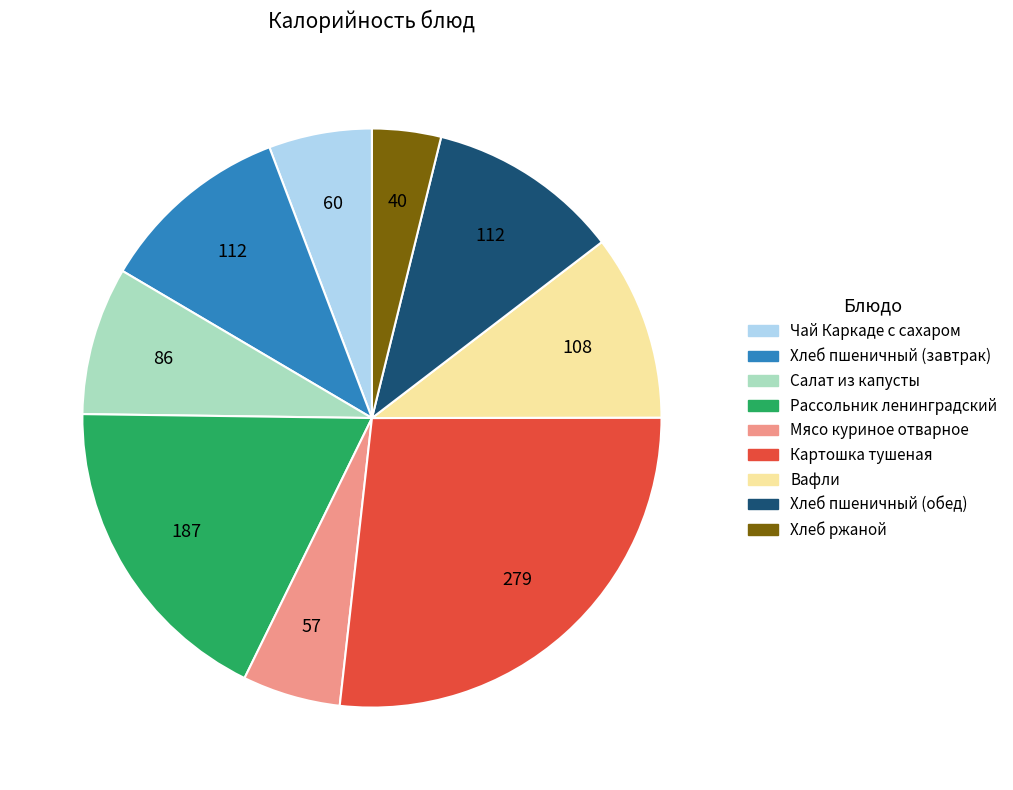

Which slice is the largest?

Картошка тушеная